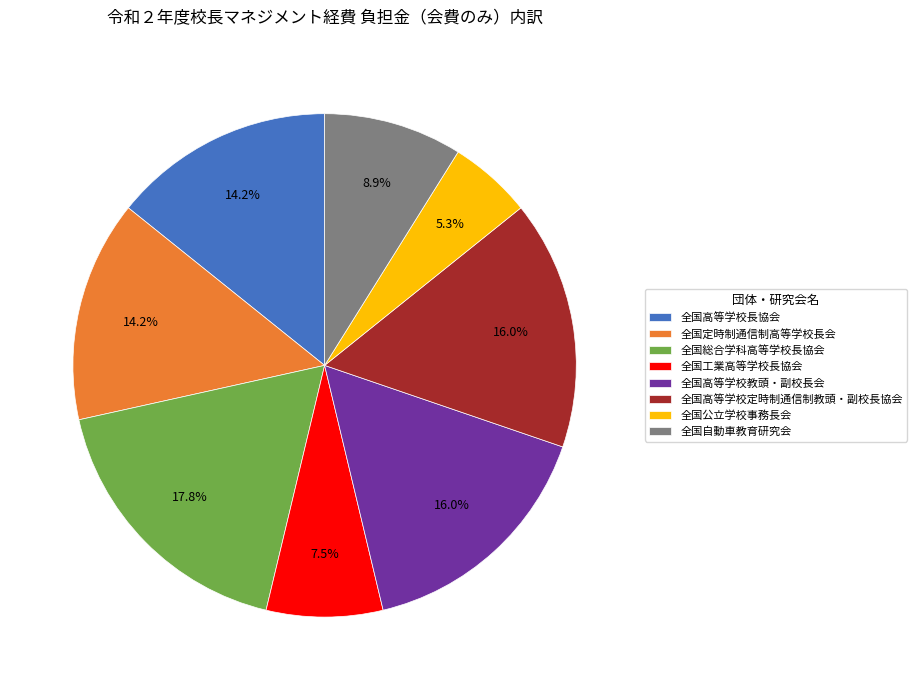

What is the total percentage of 全国高等学校長協会 and 全国高等学校教頭・副校長会?

30.2%